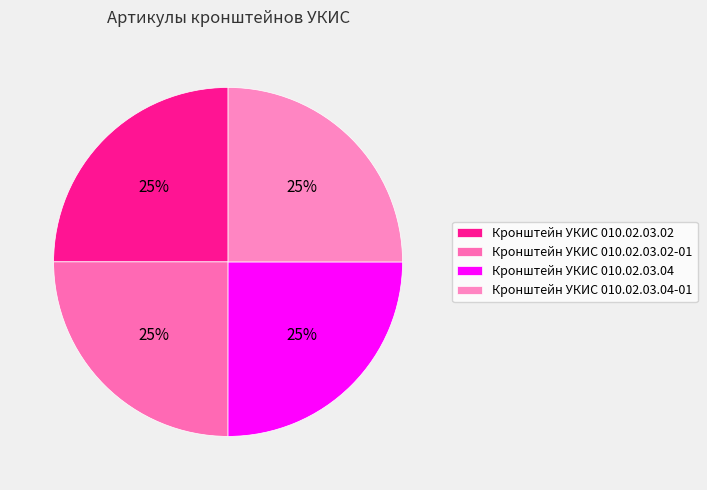

Which slice is the smallest?

Кронштейн УКИС 010.02.03.02